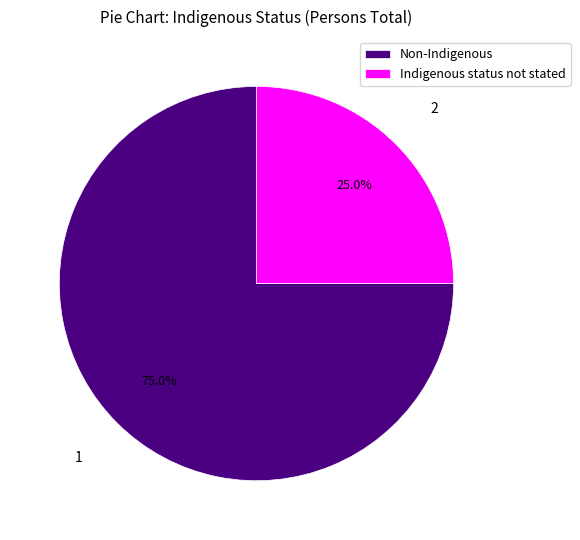

Between Non-Indigenous and Indigenous status not stated, which is larger?

Non-Indigenous